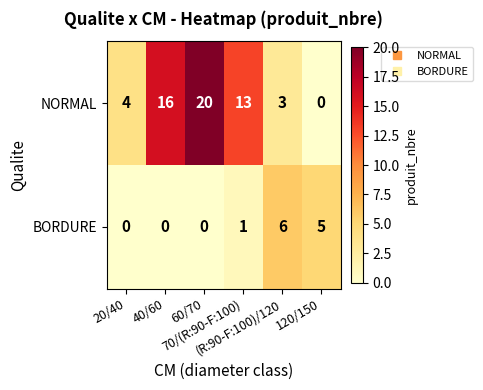

What is the maximum value for BORDURE?

6